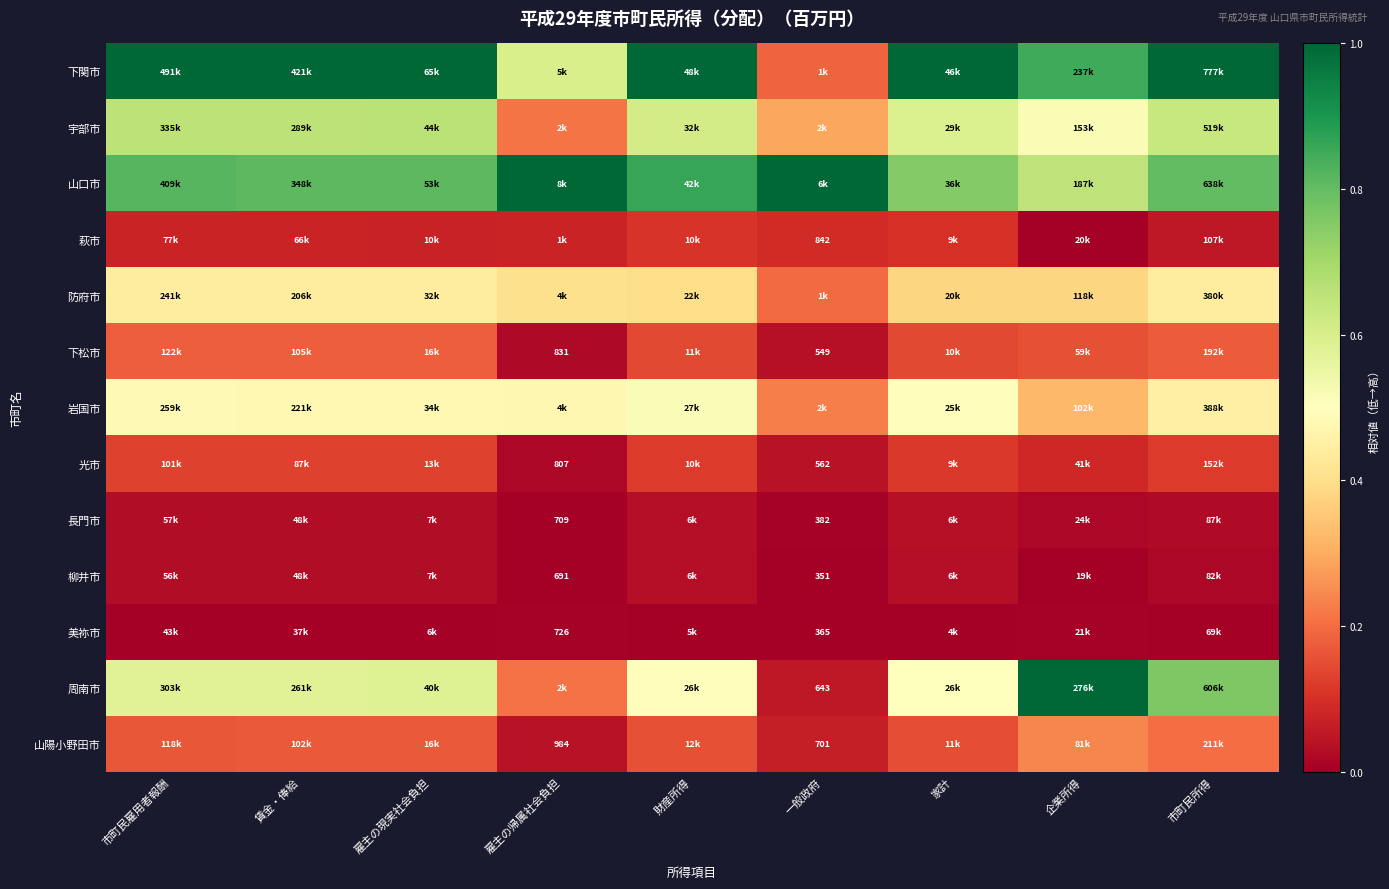

The value of 山口市 at 雇主の帰属社会負担 is 0.3. True or false?

False